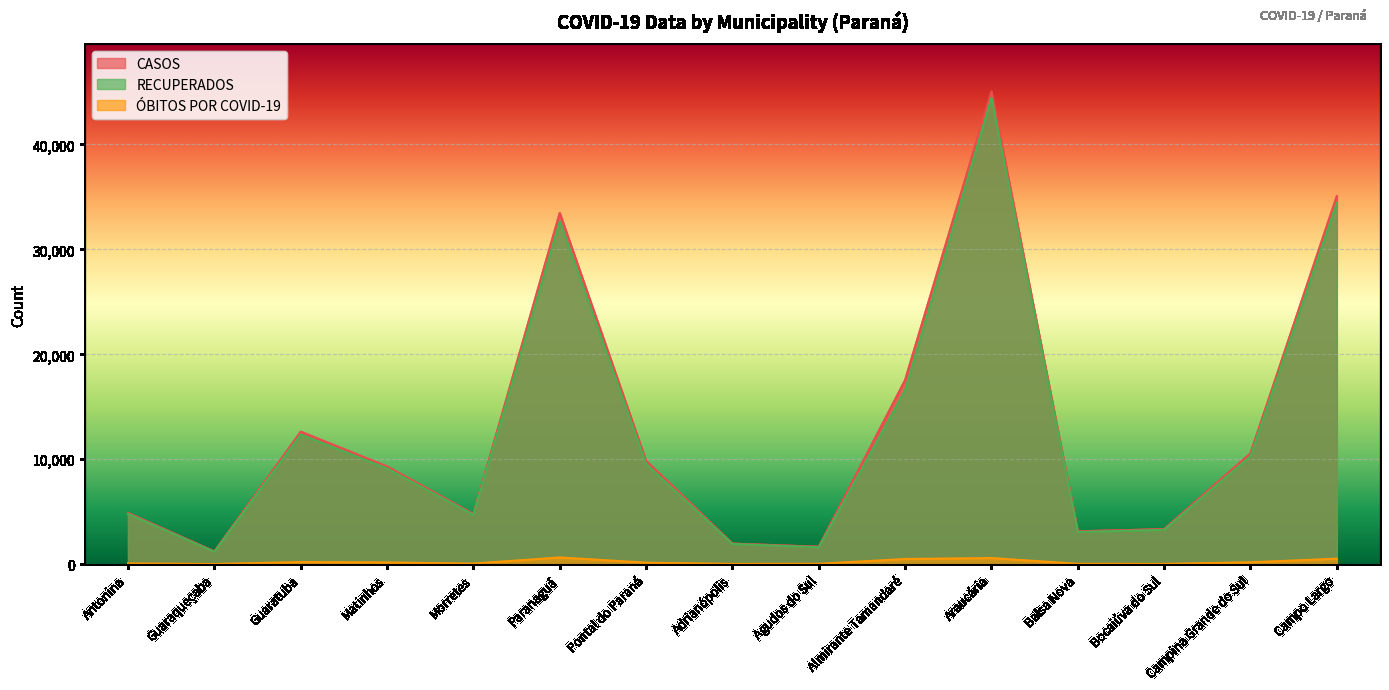

Reading left to right, list all the values displayed in this chart.

CASOS: Antonina=4873	Guaraqueçaba=1212	Guaratuba=12619	Matinhos=9306	Morretes=4774	Paranaguá=33459	Pontal do Paraná=9846	Adrianópolis=1959	Agudos do Sul=1658	Almirante Tamandaré=17533	Araucária=45033	Balsa Nova=3130	Bocaiúva do Sul=3336	Campina Grande do Sul=10562	Campo Largo=35061
RECUPERADOS: Antonina=4789	Guaraqueçaba=1178	Guaratuba=12357	Matinhos=9123	Morretes=4708	Paranaguá=32672	Pontal do Paraná=9554	Adrianópolis=1927	Agudos do Sul=1613	Almirante Tamandaré=16574	Araucária=44431	Balsa Nova=3070	Bocaiúva do Sul=3275	Campina Grande do Sul=10287	Campo Largo=34424
ÓBITOS POR COVID-19: Antonina=76	Guaraqueçaba=20	Guaratuba=202	Matinhos=165	Morretes=62	Paranaguá=642	Pontal do Paraná=144	Adrianópolis=31	Agudos do Sul=38	Almirante Tamandaré=494	Araucária=585	Balsa Nova=36	Bocaiúva do Sul=31	Campina Grande do Sul=180	Campo Largo=525